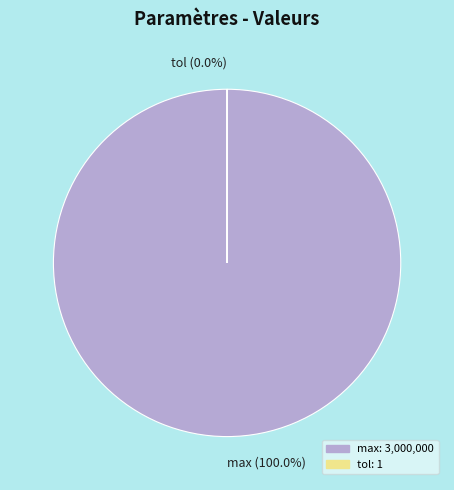

Rank the categories by value from highest to lowest.

max, tol